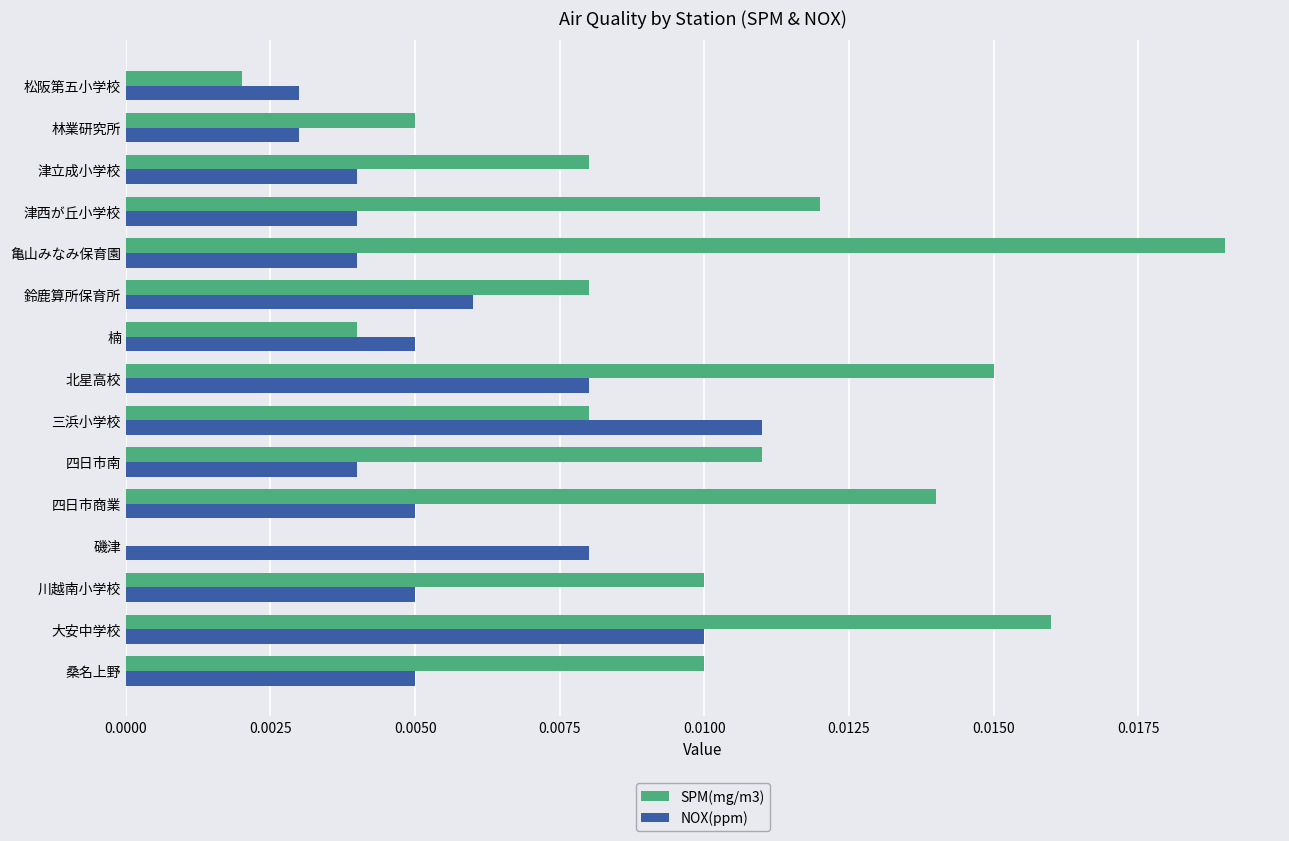

At which label does SPM(mg/m3) reach its peak?

亀山みなみ保育園